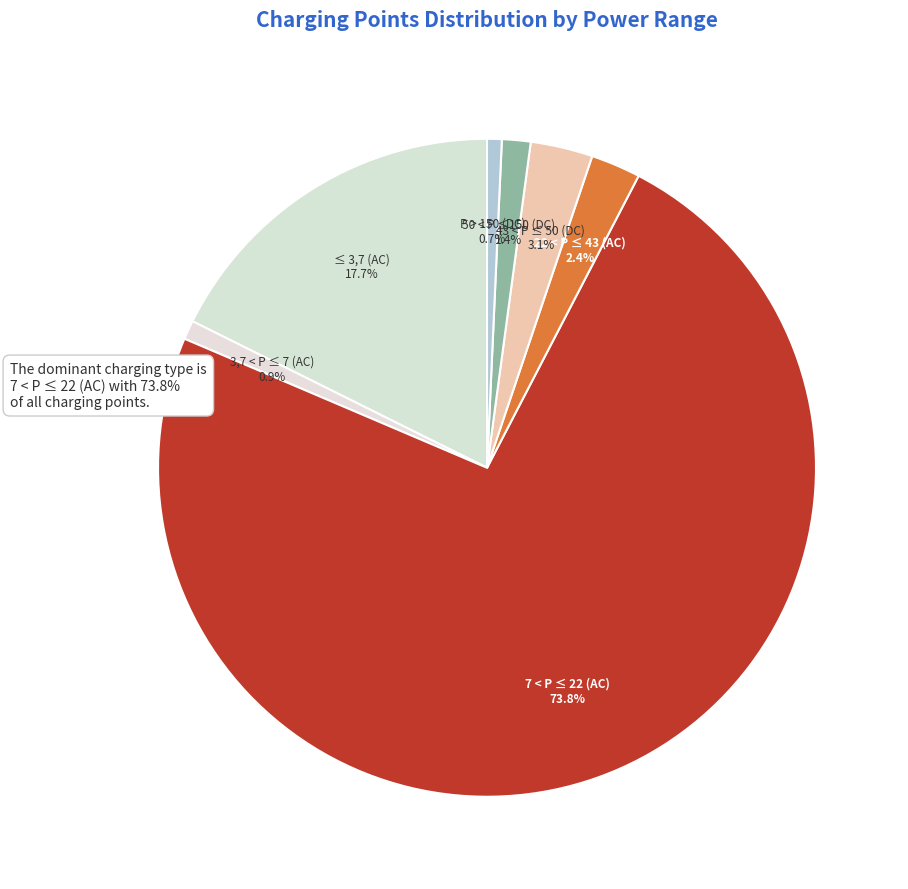

To the nearest percent, what is the difference between the largest and smallest slice percentages?

73%